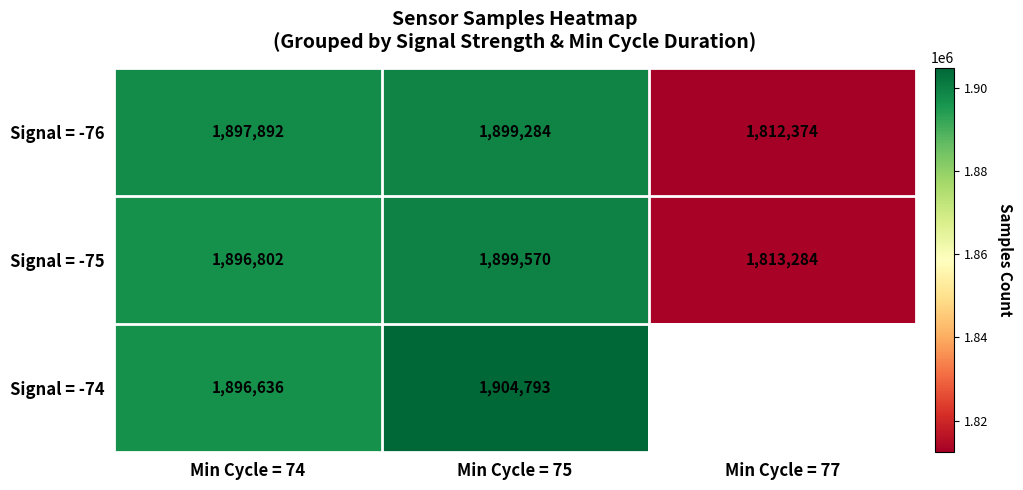

Is it true that Signal = -76 equals 1194276 at Min Cycle = 74?

False